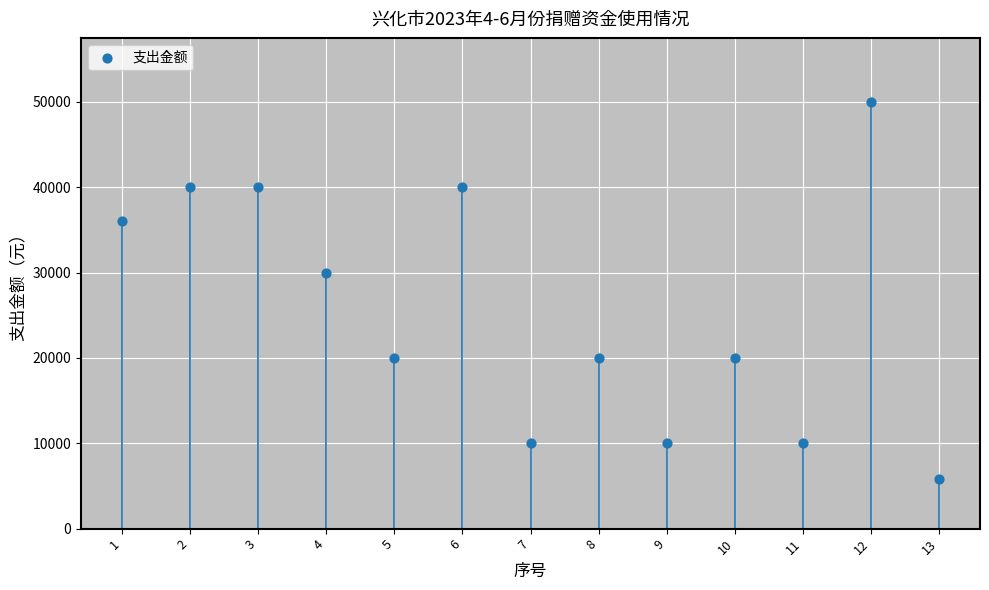

What is the range of Y values (max minus min)?

44156.5